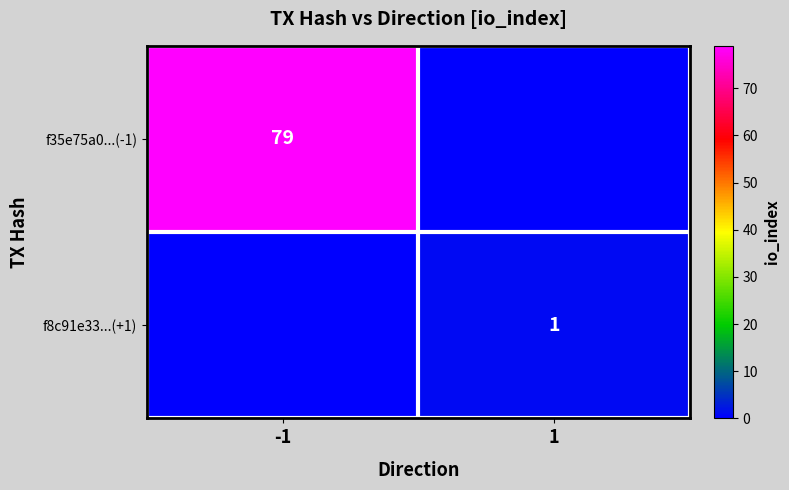

Is it true that f8c91e33...(+1) equals 2 at 1?

False